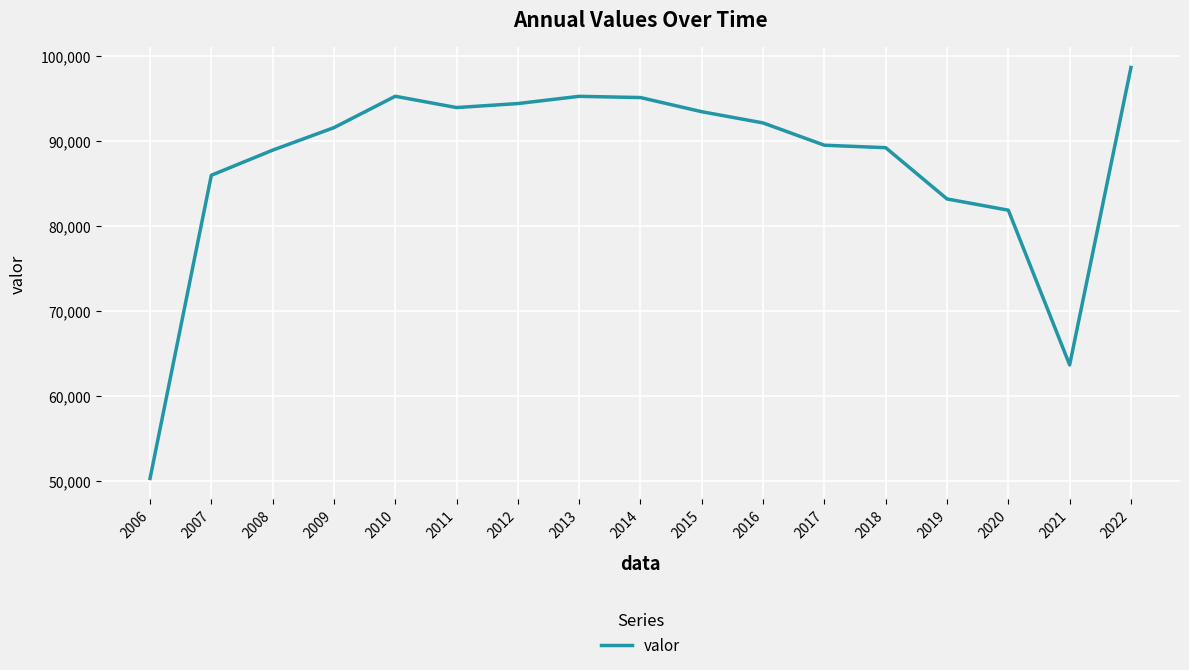

Approximately how many times larger is the value at 2008 compared to 2015?

1.0